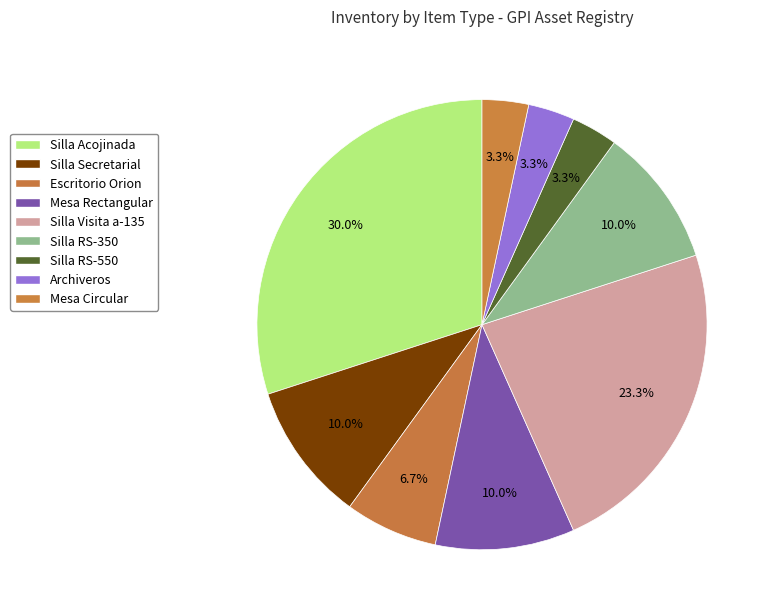

Count the number of slices in the pie.

9